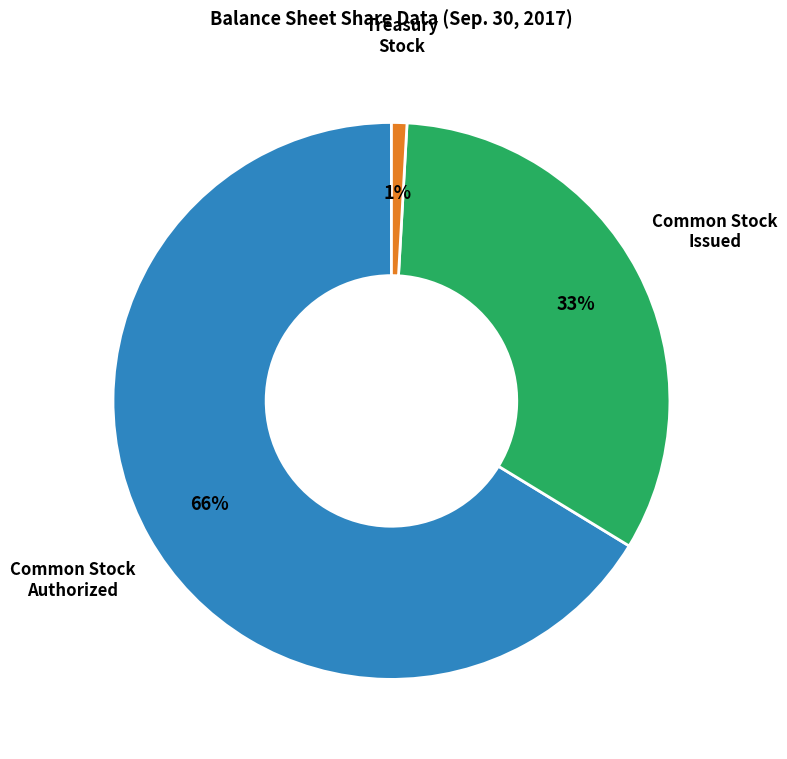

To the nearest percent, what is the difference between the largest and smallest slice percentages?

65%